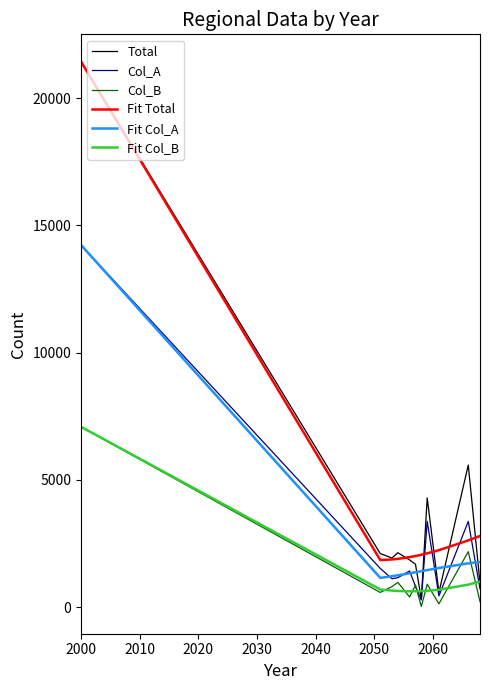

What is the maximum value for Col_A?

14228.0